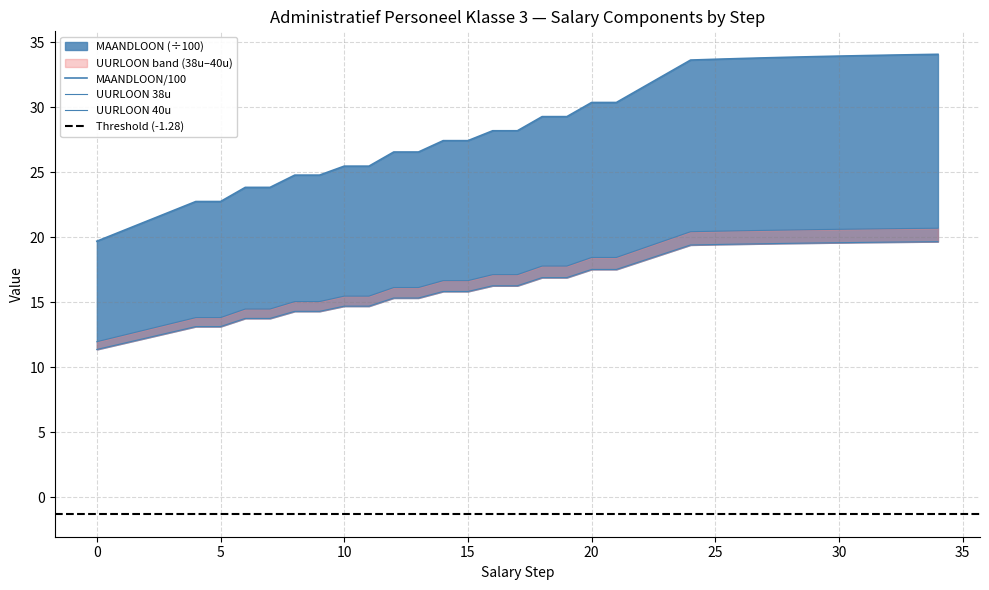

Count the number of categories in the chart.

35